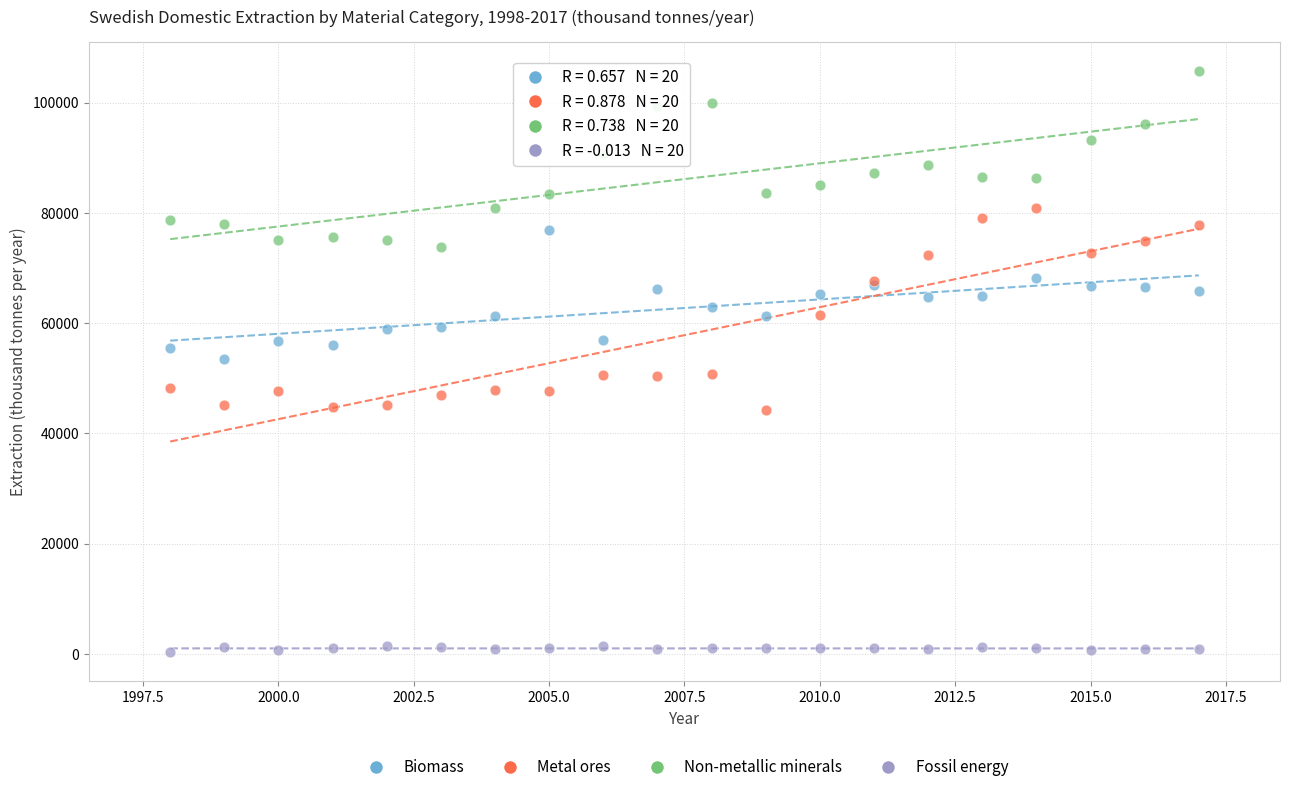

Which series contains the highest Y value?

Non-metallic minerals